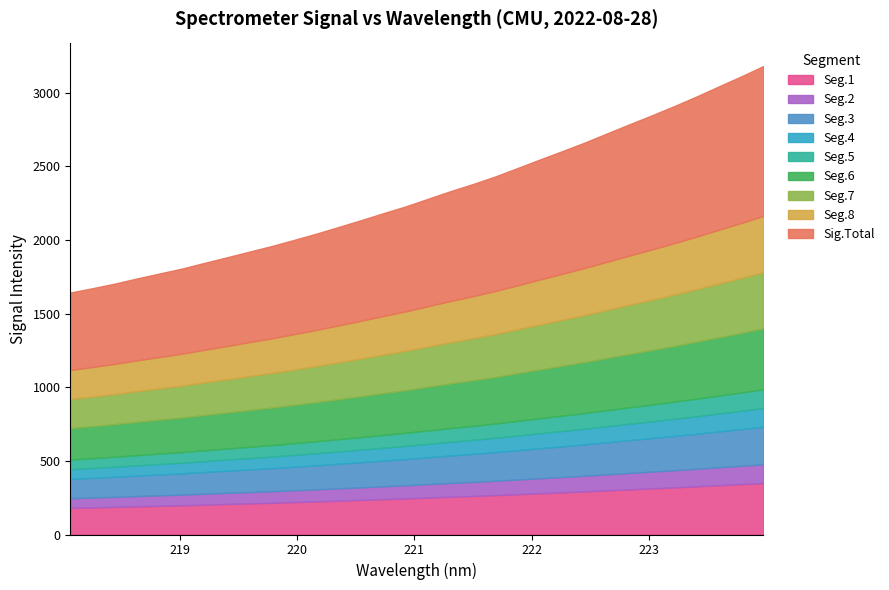

How many distinct data groups are displayed?

1